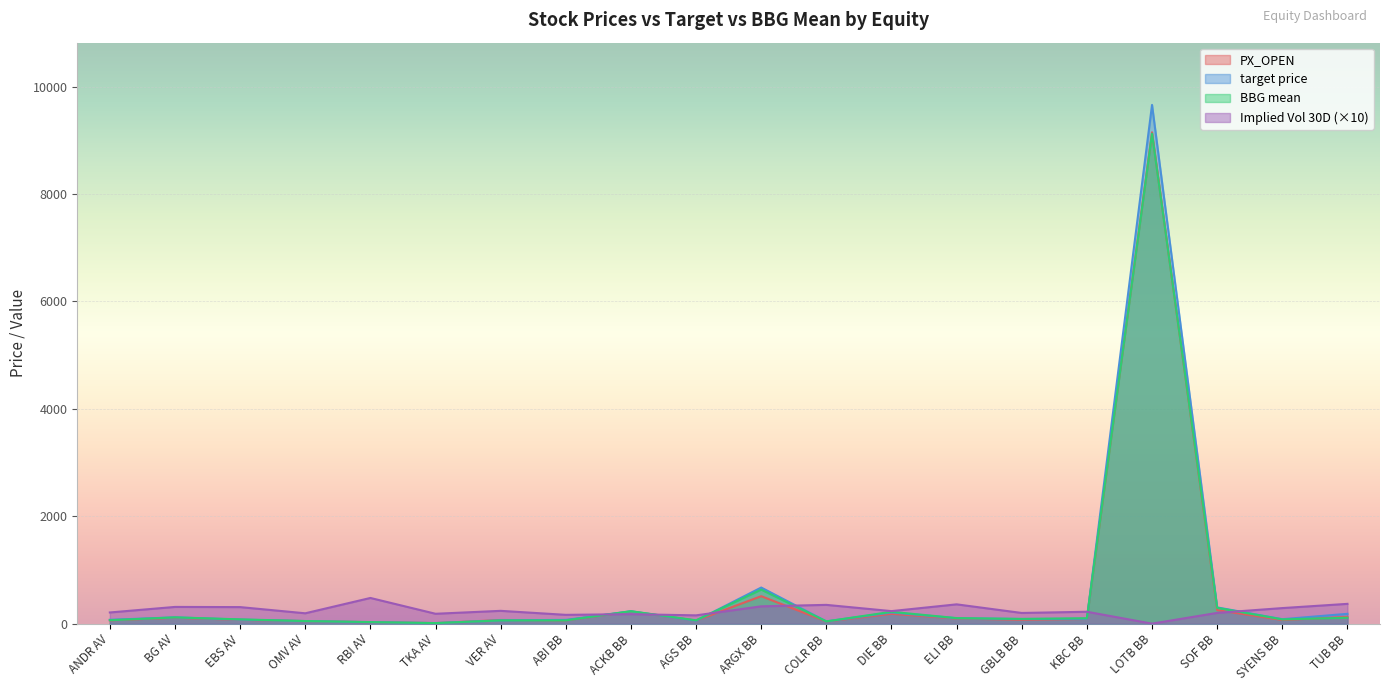

Does the chart display data point markers on the line(s)?

No